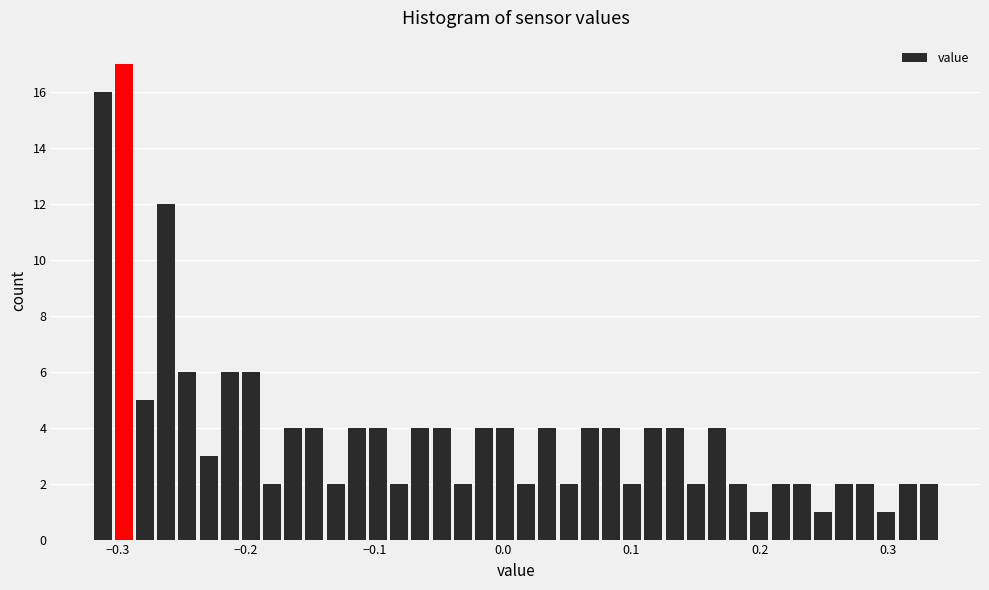

Read against the x-axis, roughly where is the centre of the tallest bar?

-0.30